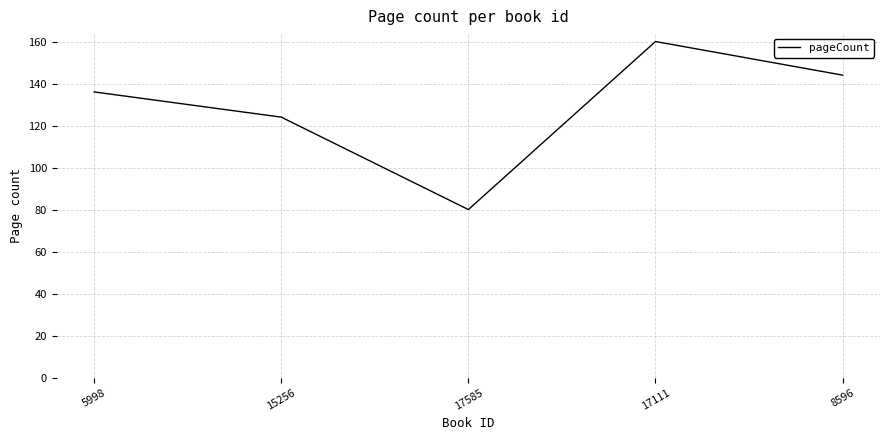

What is the difference between the maximum and minimum values?

80